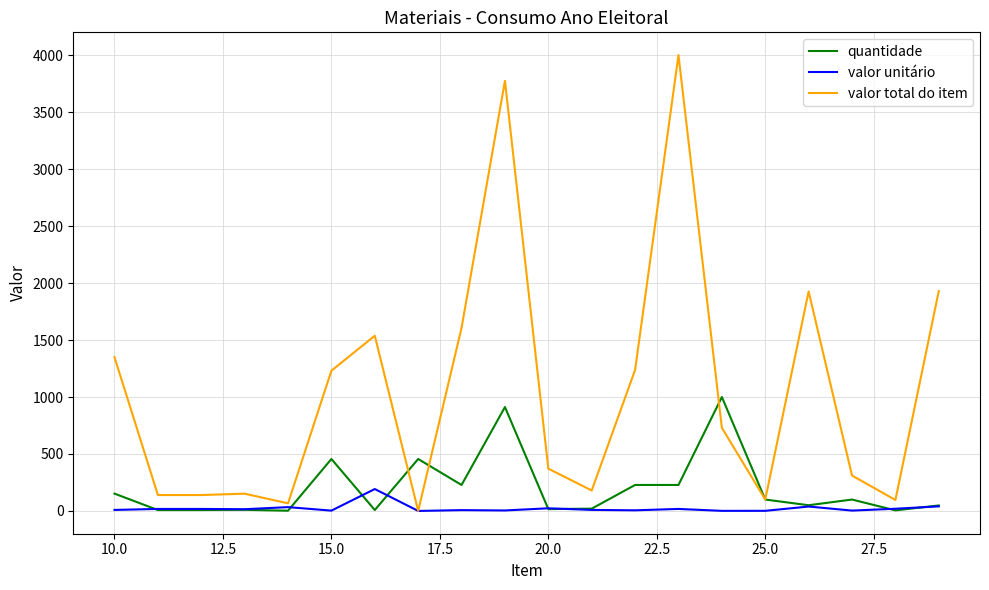

Which series has the largest total across all categories?

valor total do item